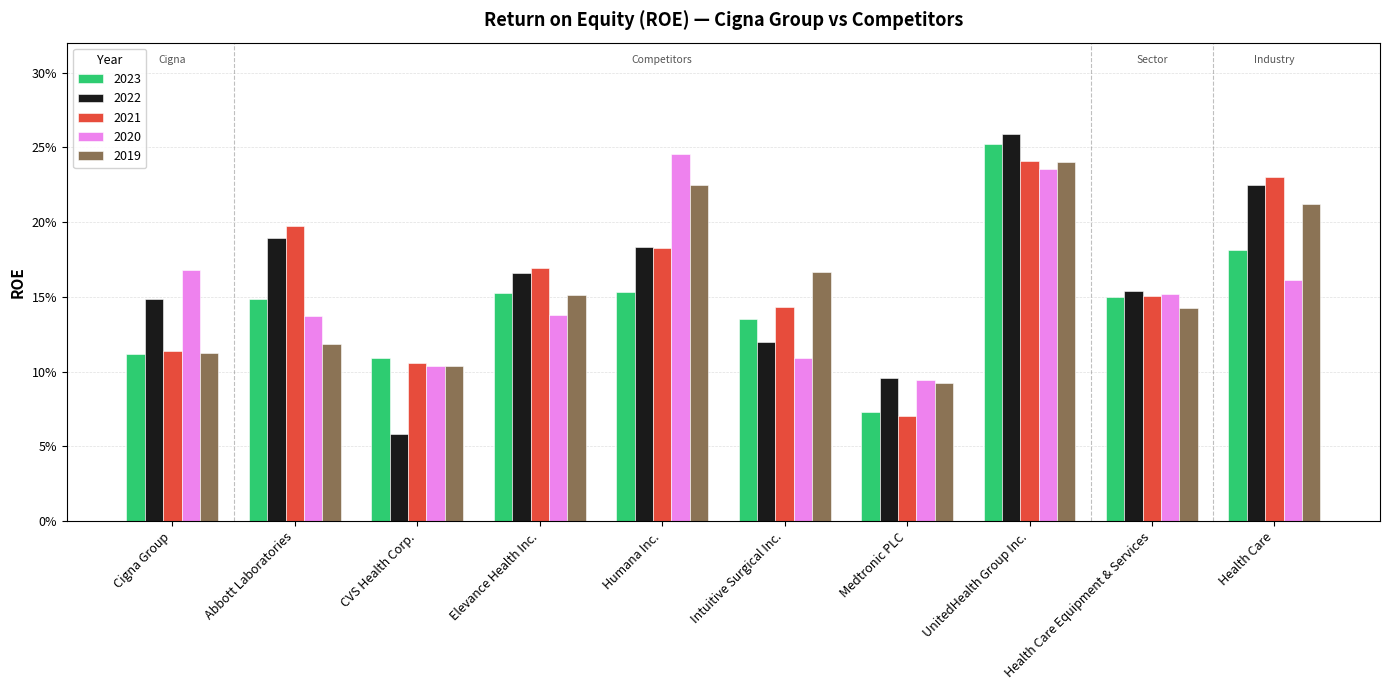

What is the minimum value for 2022?

0.1